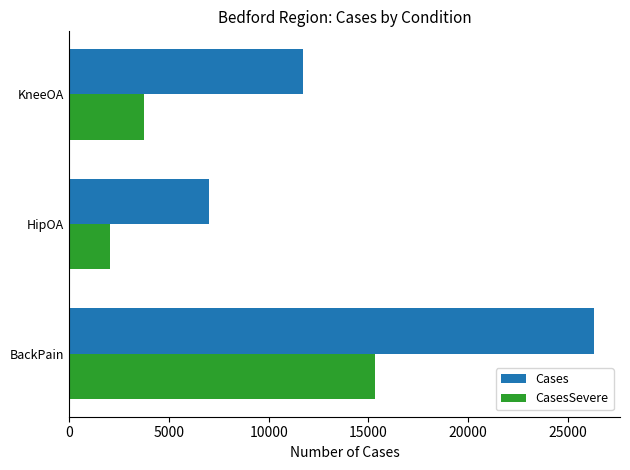

Count the number of categories in the chart.

3